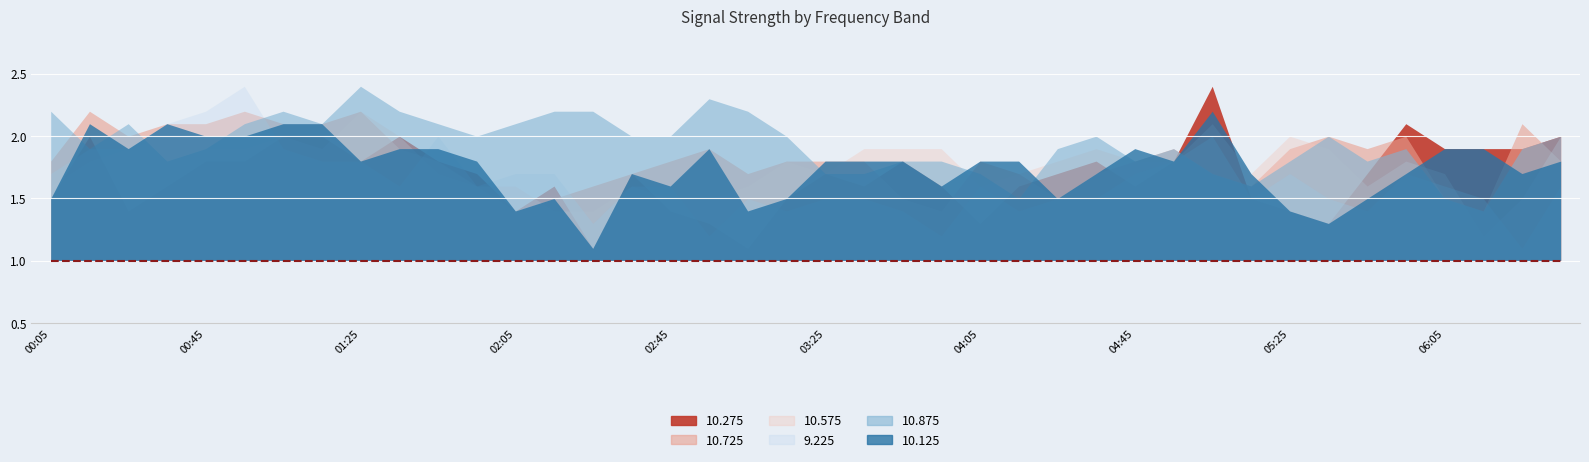

Which category has the highest value in the 10.275 series?

2022/03/11 05:05